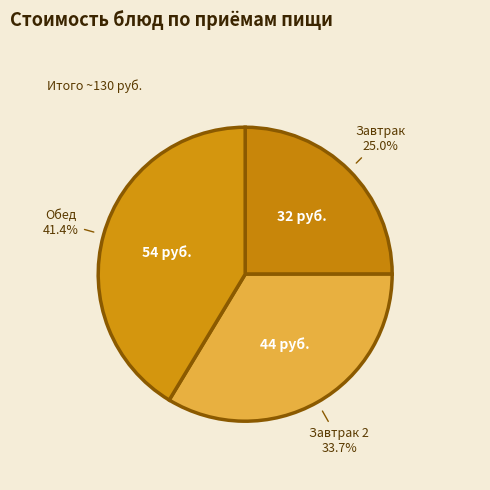

How many slices are in this pie chart?

3